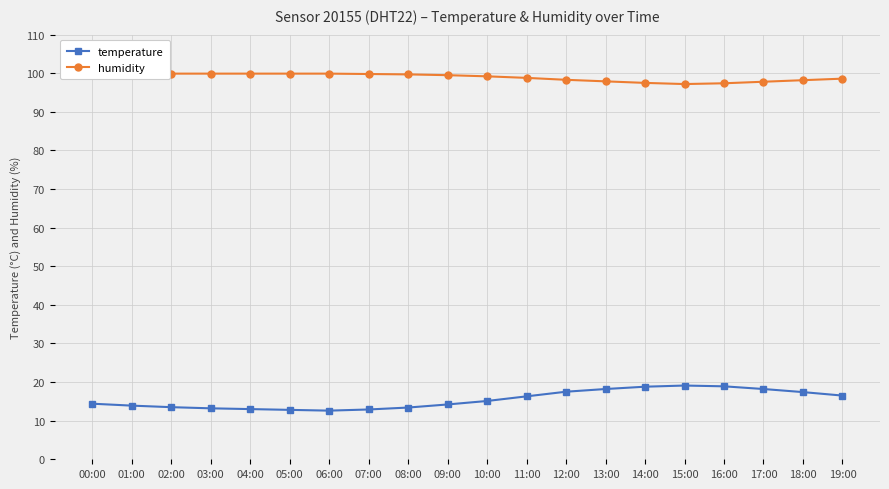

Where does the humidity series first go above 99?

00:00